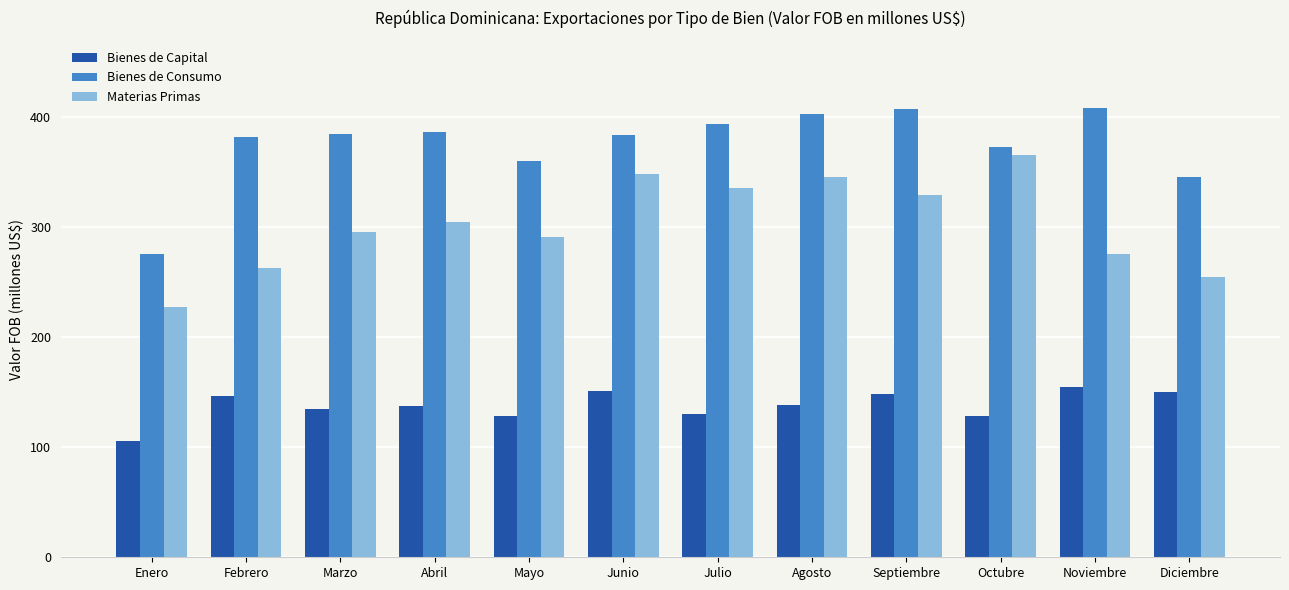

Between Abril and Junio, which series saw the biggest shift?

Materias Primas